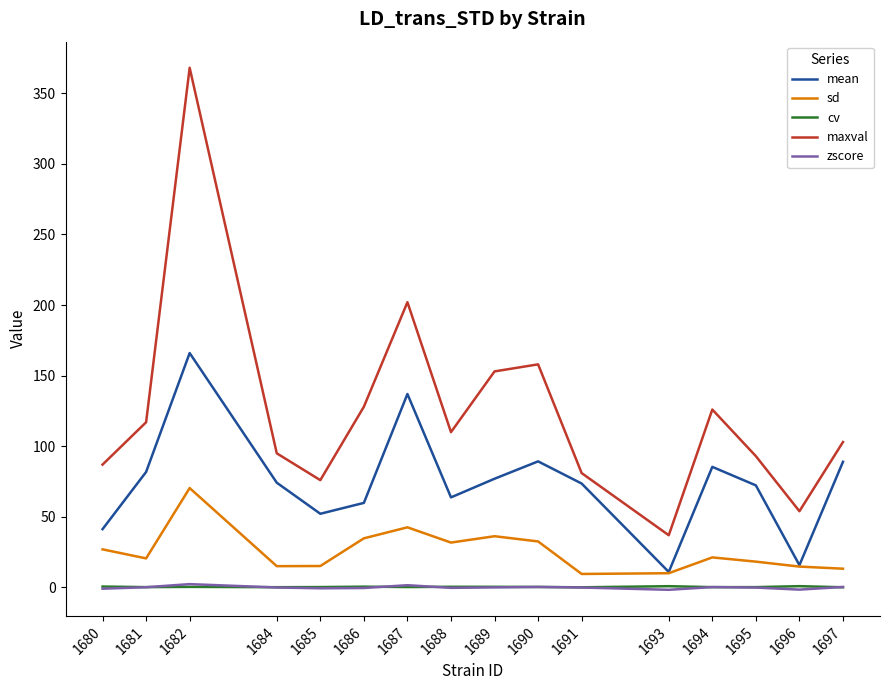

The value of maxval at 1684 is 168.1. True or false?

False